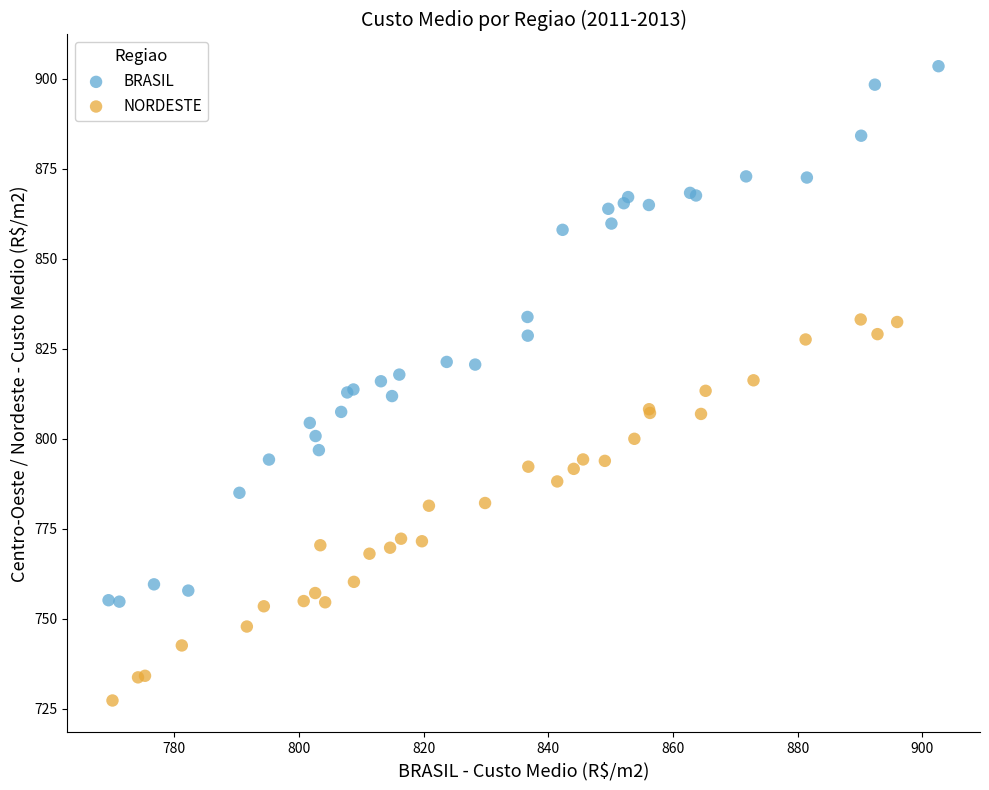

Which series reaches the minimum Y coordinate?

NORDESTE